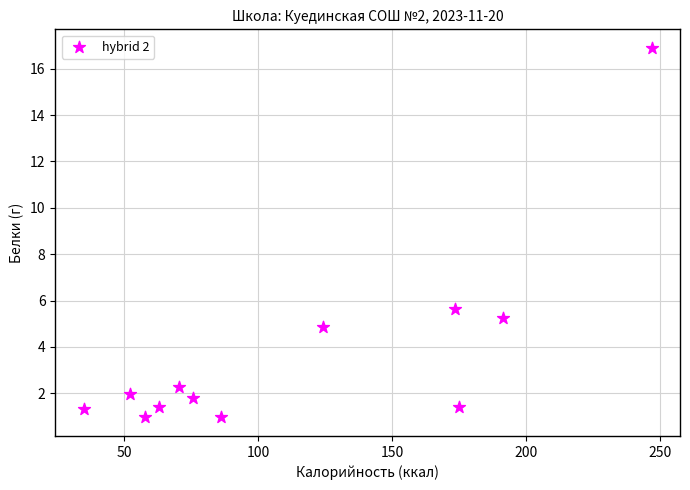

What is the average Y value?

3.7